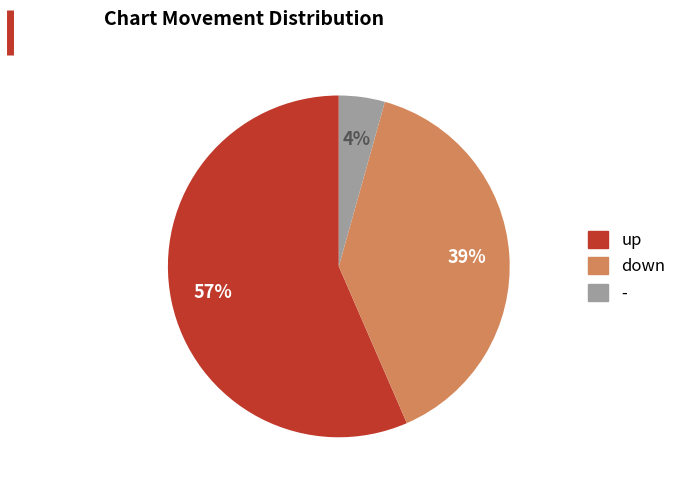

Is the sum of - and down greater than half?

No